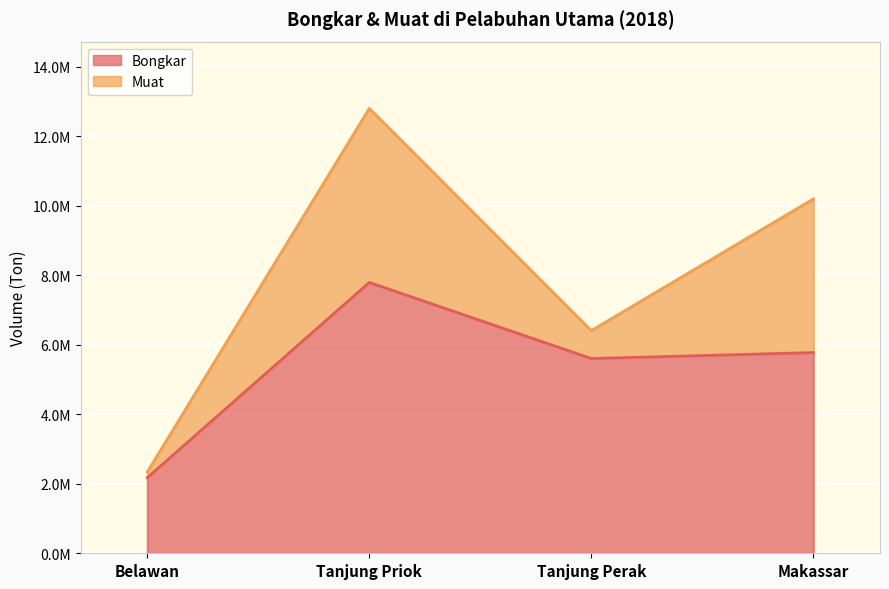

What is the difference between the values at Belawan and Tanjung Priok?

5615990